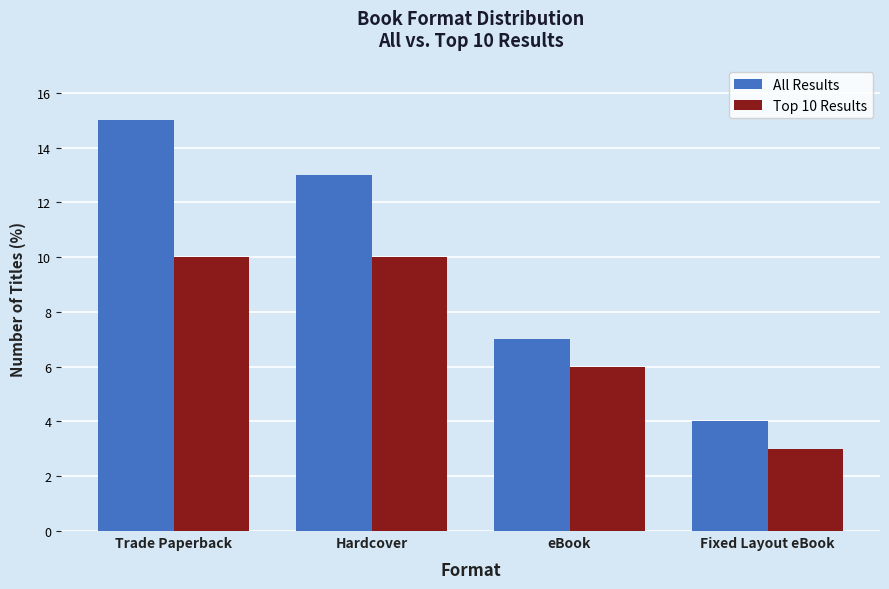

What is the total value across all series at Trade Paperback?

25